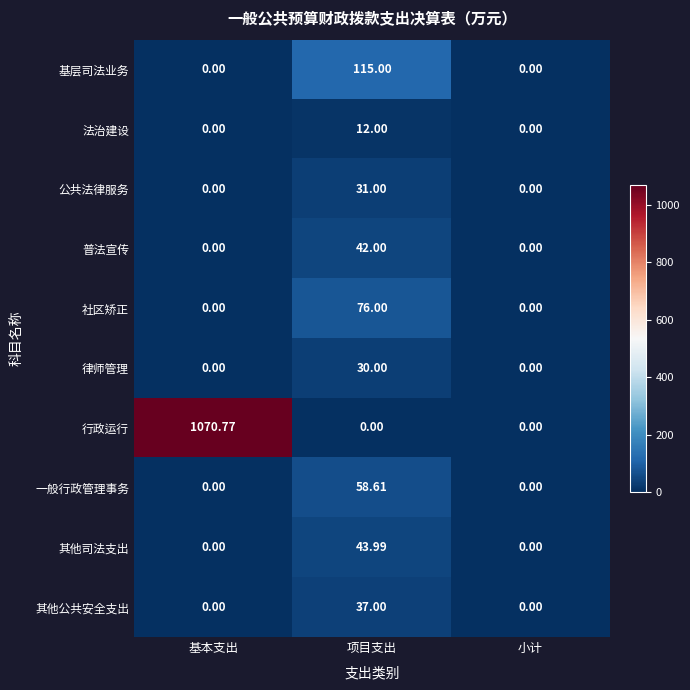

Which label corresponds to the largest value in the chart?

基本支出